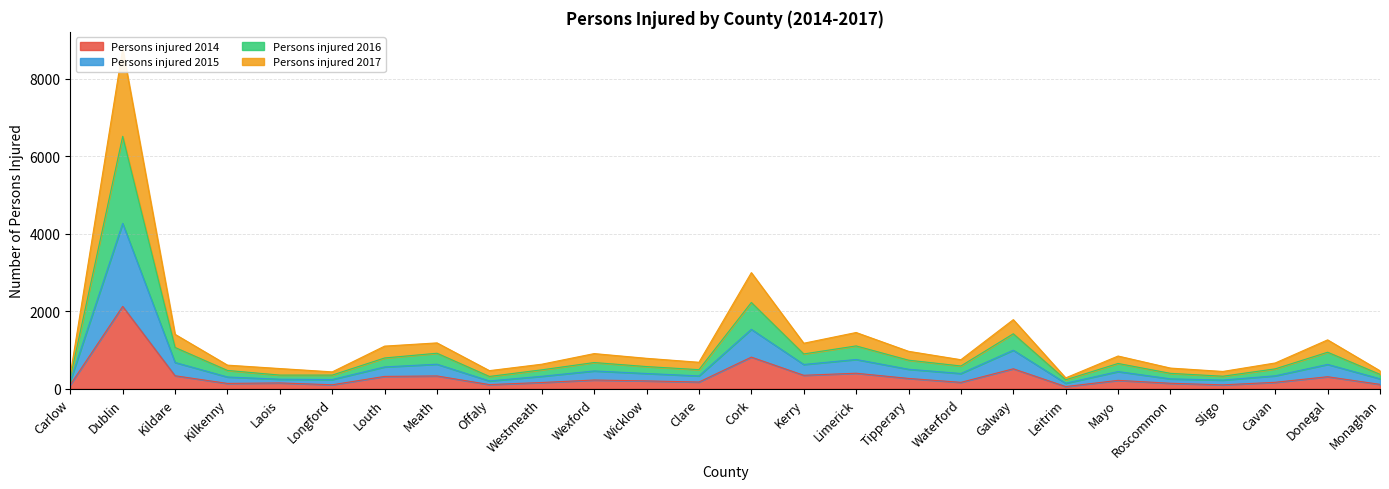

List the series in order of their peak value, lowest first.

Persons injured 2014, Persons injured 2017, Persons injured 2015, Persons injured 2016